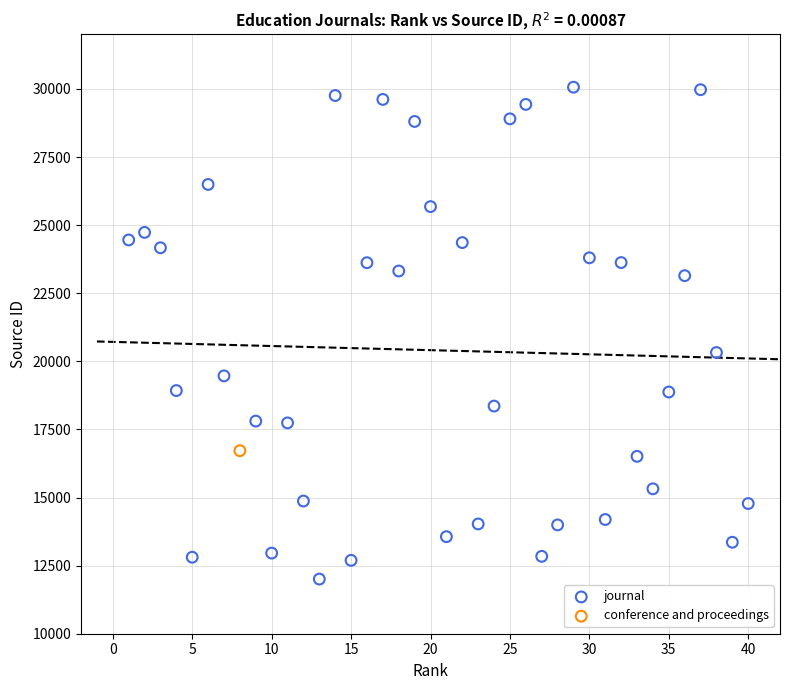

What are all the series names shown in the legend?

journal, conference and proceedings